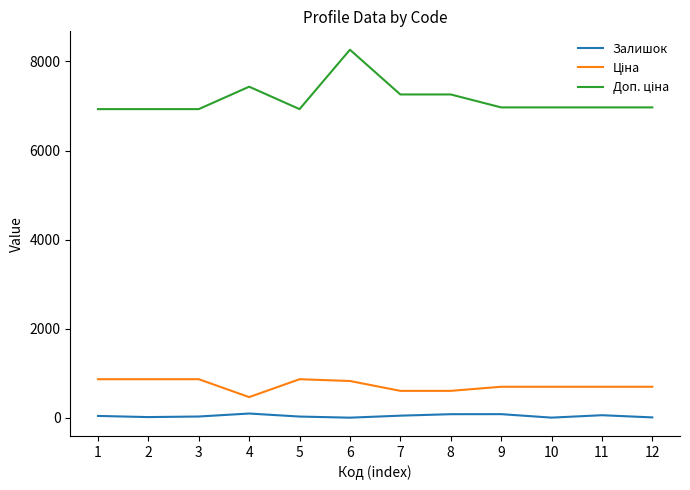

At which category is the sum across all series the highest?

6